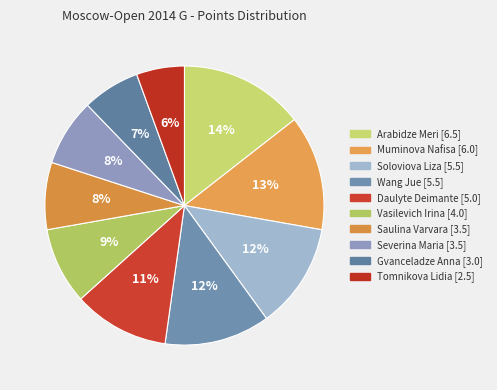

What is the smallest slice in the pie chart?

Tomnikova Lidia